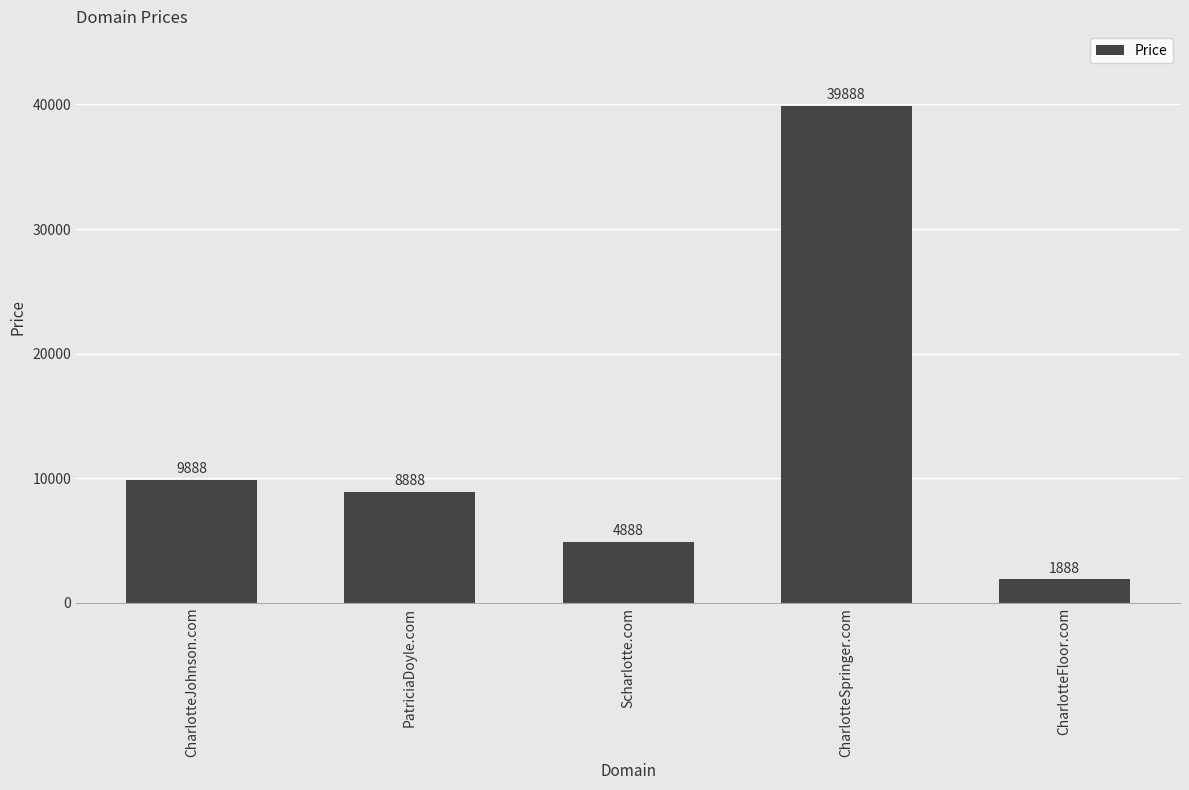

The chart shows a value of 9888 at CharlotteJohnson.com. True or false?

True